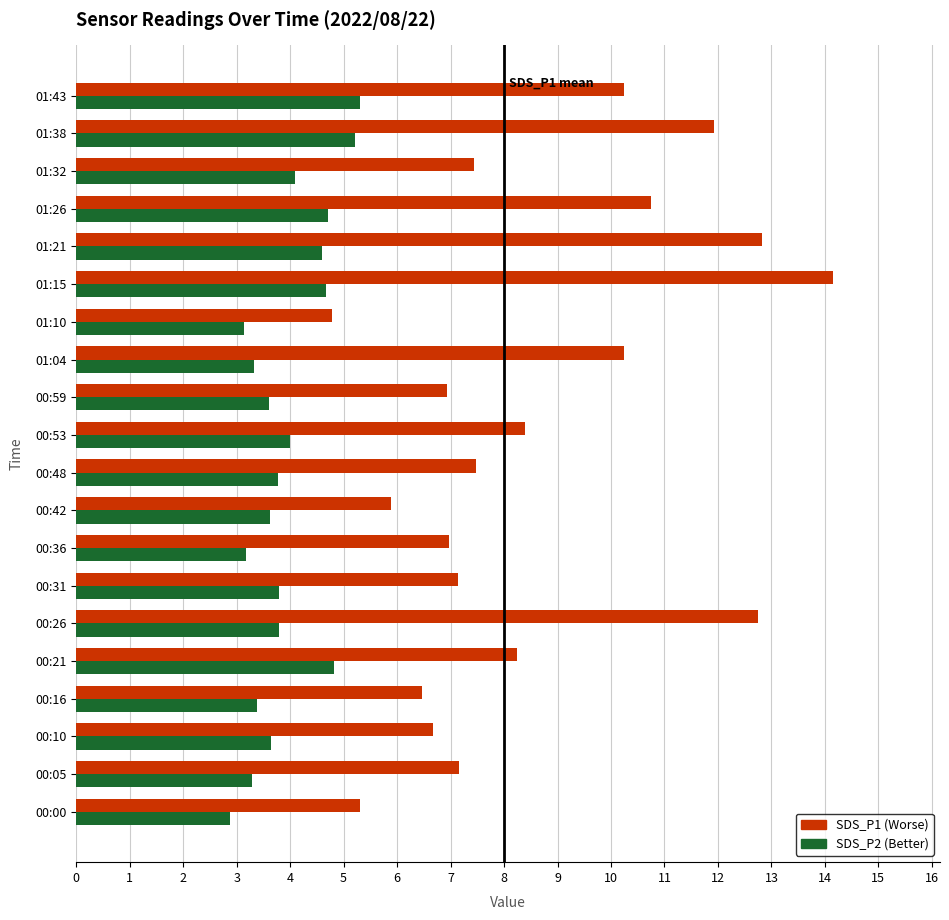

What is the spread (max minus min) of values at 00:53?

4.4